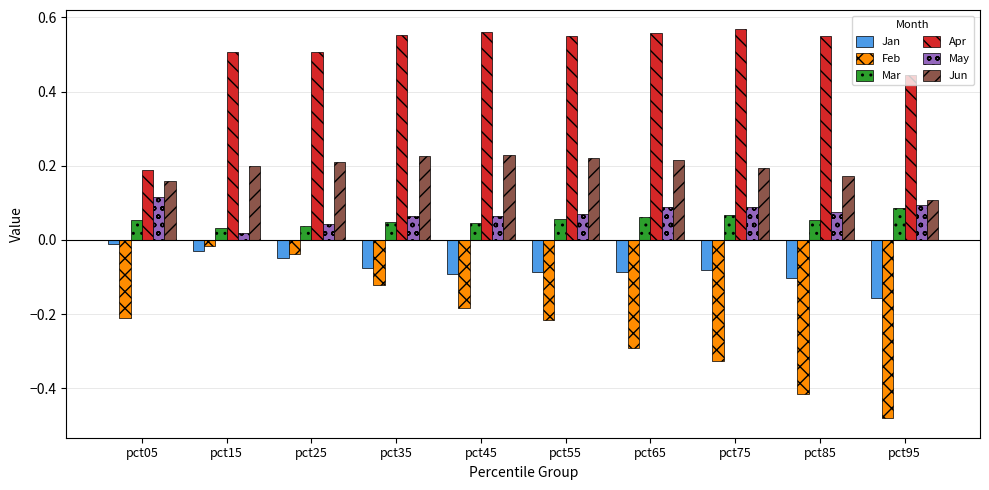

At how many categories does at least one series exceed 0?

10